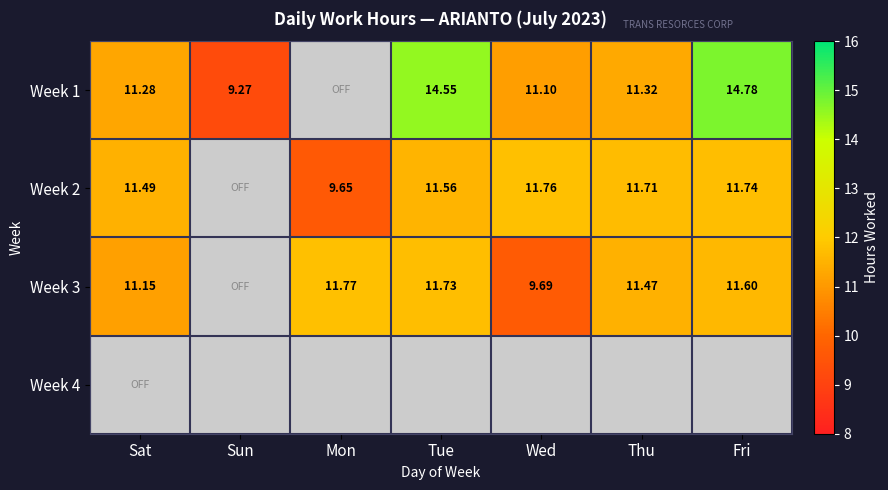

How many values in the Week 1 series are below 11?

2